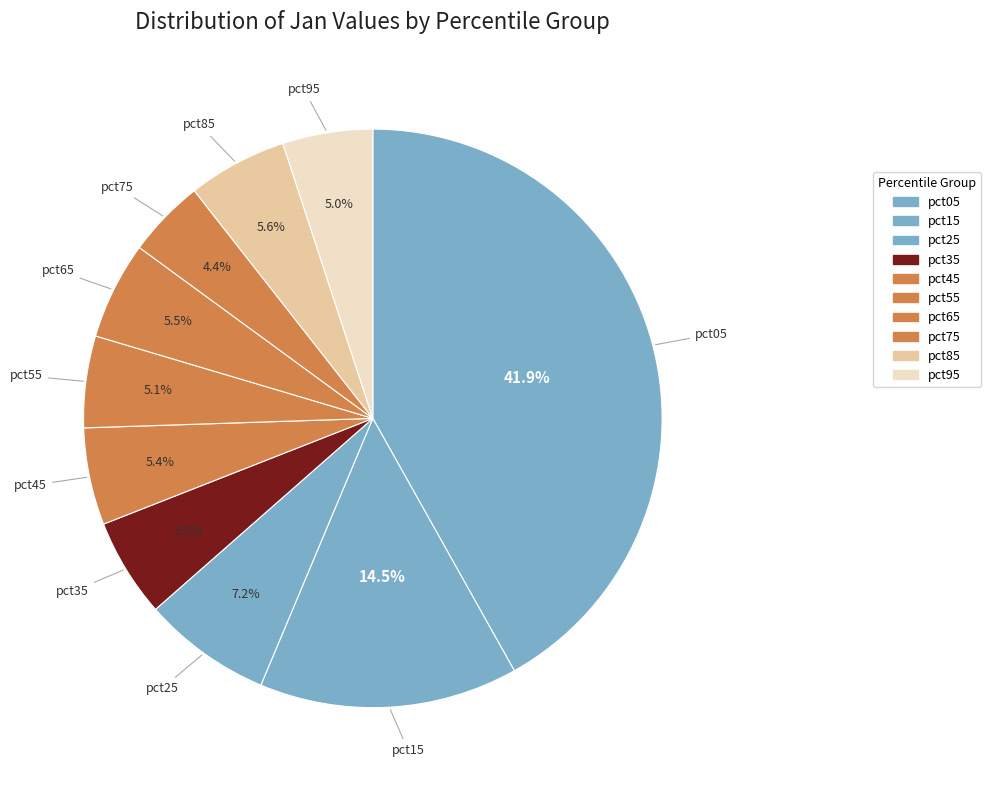

How much of the chart is everything except pct55?

94.9%